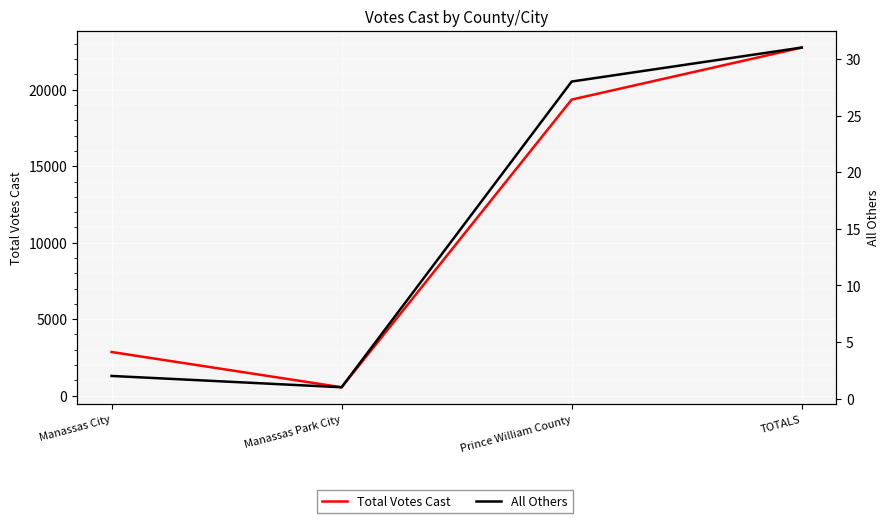

At how many categories does at least one series exceed 5365?

2